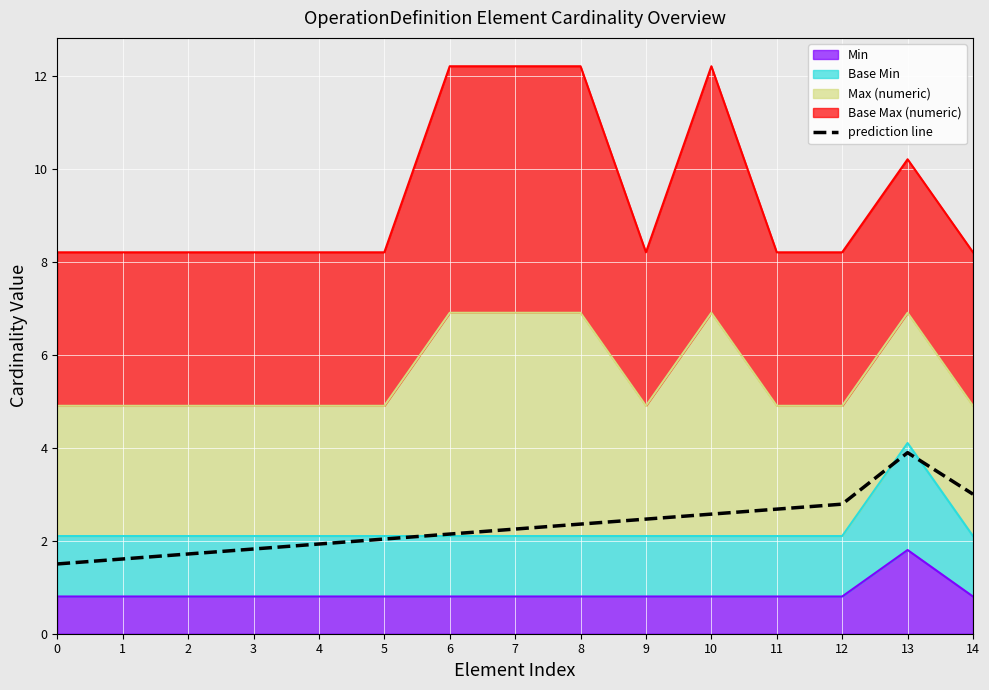

Reading right to left, extract all data points from this chart.

14=3.0	13=3.9	12=2.8	11=2.7	10=2.6	9=2.5	8=2.4	7=2.2	6=2.1	5=2.0	4=1.9	3=1.8	2=1.7	1=1.6	0=1.5